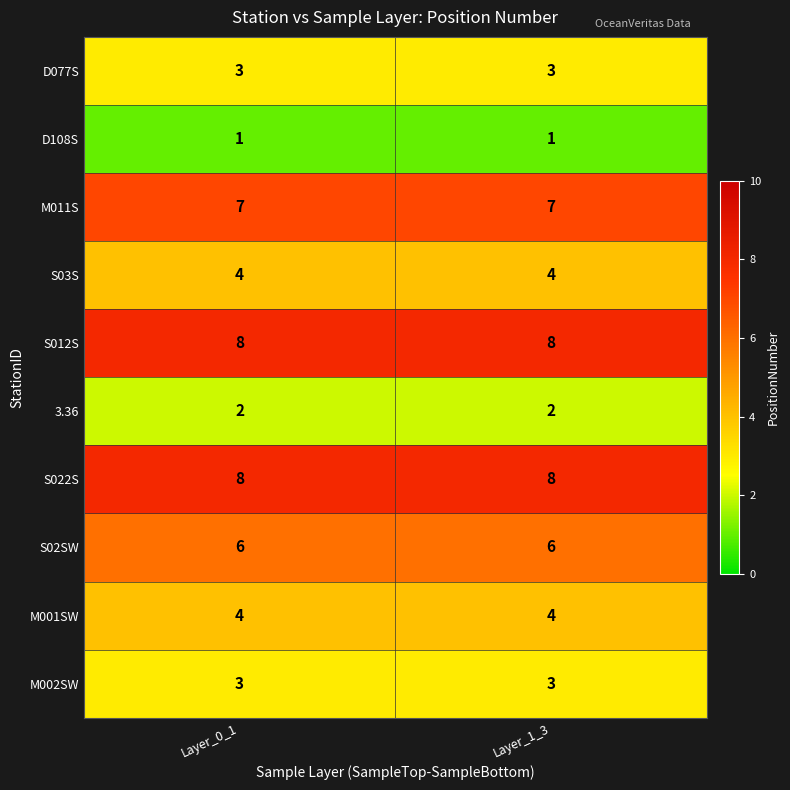

Reading left to right, transcribe all the data shown in this chart.

D077S: Layer_0_1=3	Layer_1_3=3
D108S: Layer_0_1=1	Layer_1_3=1
M011S: Layer_0_1=7	Layer_1_3=7
S03S: Layer_0_1=4	Layer_1_3=4
S012S: Layer_0_1=8	Layer_1_3=8
3.36: Layer_0_1=2	Layer_1_3=2
S022S: Layer_0_1=8	Layer_1_3=8
S02SW: Layer_0_1=6	Layer_1_3=6
M001SW: Layer_0_1=4	Layer_1_3=4
M002SW: Layer_0_1=3	Layer_1_3=3